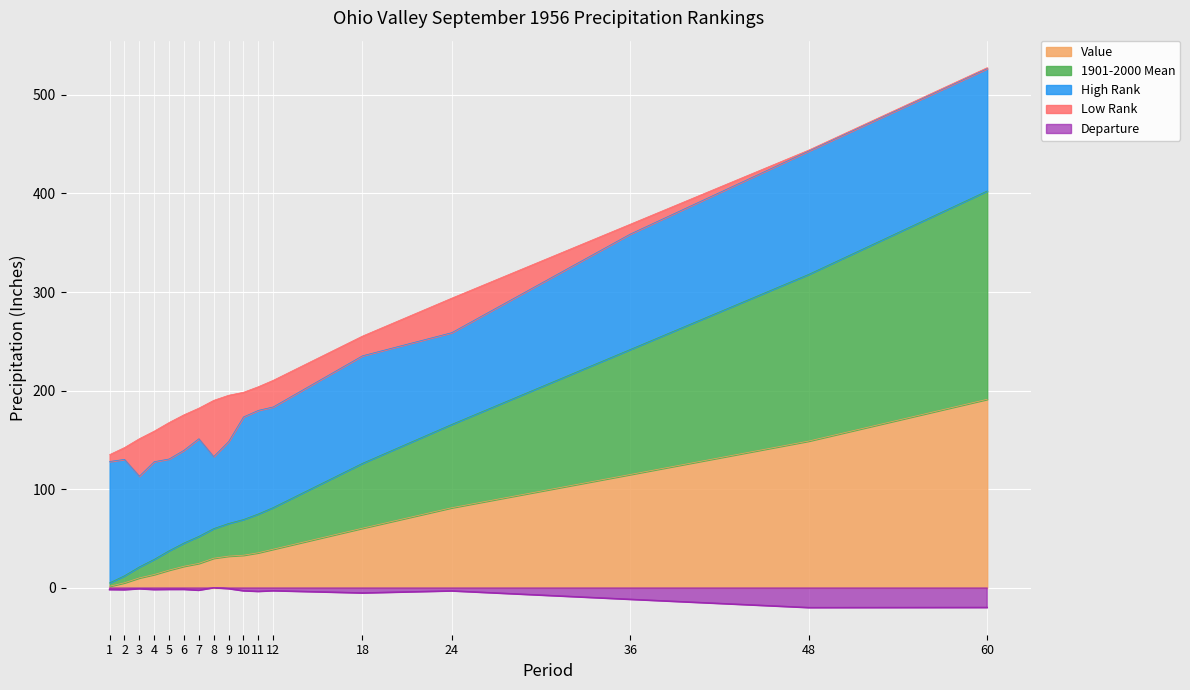

In Departure, how many points are lower than both neighbors (excluding endpoints)?

6